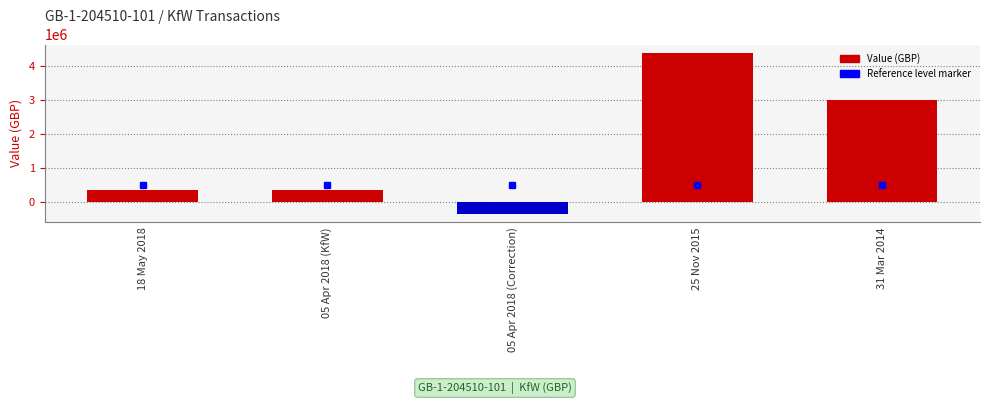

What is the smallest value displayed?

-350000